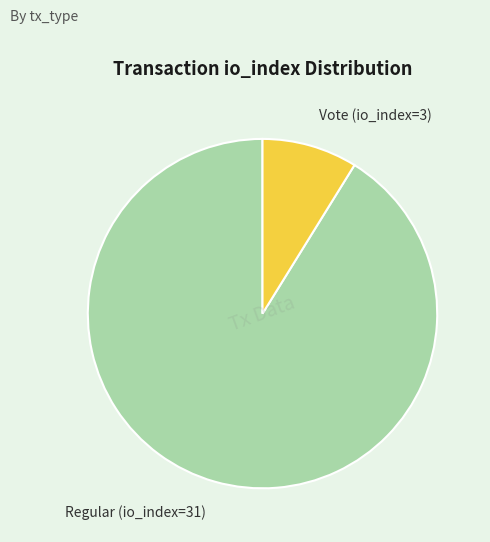

Does any single category account for the majority?

Yes